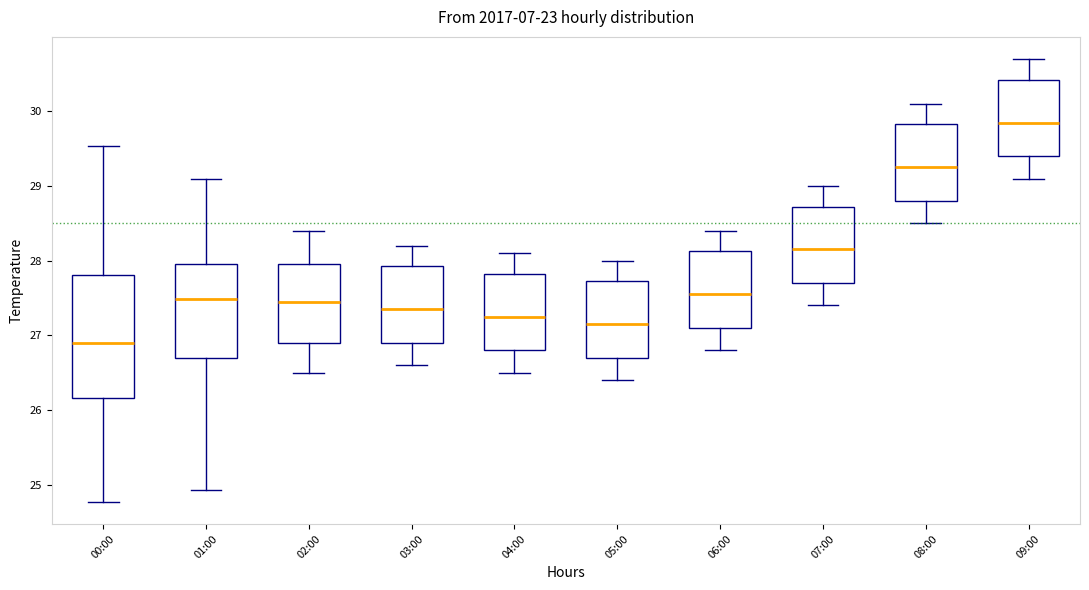

Reading left to right, transcribe this box plot: for each box, give where its median line is, the range the box spans, and where its two whiskers end, as read against the y-axis. The values are not printed on the chart, so give them approximately, as read against the axis.

00:00: median 26.9, box 26.2 to 27.8, whiskers 24.8 to 29.5
01:00: median 27.5, box 26.7 to 28.0, whiskers 24.9 to 29.1
02:00: median 27.5, box 26.9 to 28.0, whiskers 26.5 to 28.4
03:00: median 27.4, box 26.9 to 27.9, whiskers 26.6 to 28.2
04:00: median 27.3, box 26.8 to 27.8, whiskers 26.5 to 28.1
05:00: median 27.2, box 26.7 to 27.7, whiskers 26.4 to 28.0
06:00: median 27.6, box 27.1 to 28.1, whiskers 26.8 to 28.4
07:00: median 28.2, box 27.7 to 28.7, whiskers 27.4 to 29.0
08:00: median 29.3, box 28.8 to 29.8, whiskers 28.5 to 30.1
09:00: median 29.9, box 29.4 to 30.4, whiskers 29.1 to 30.7